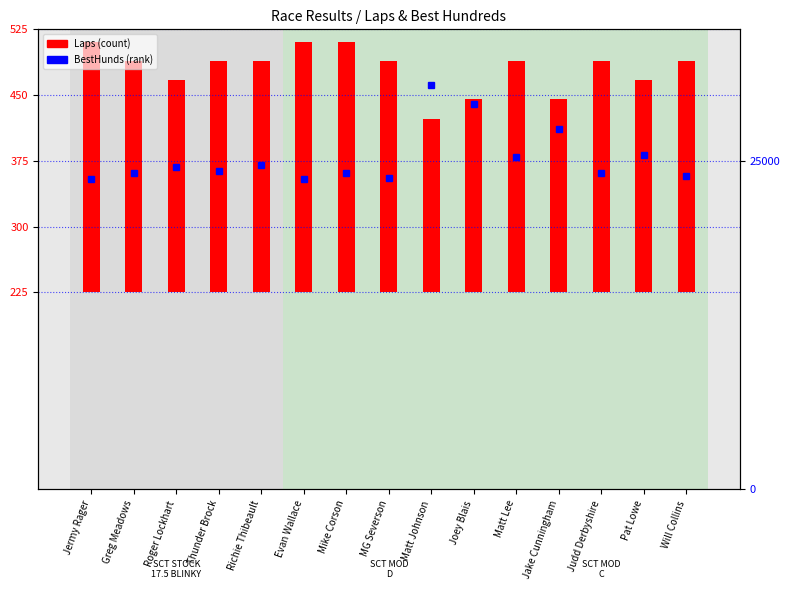

What is the difference between the highest and lowest values at MG Severson?

23445